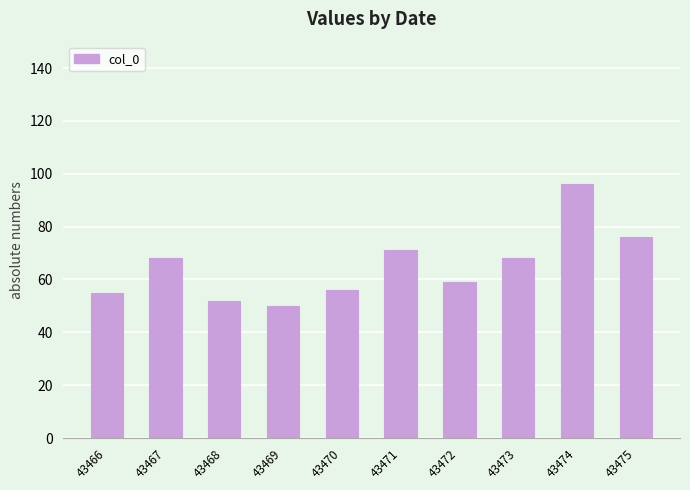

What is the change in value from 43467 to 43474?

+28